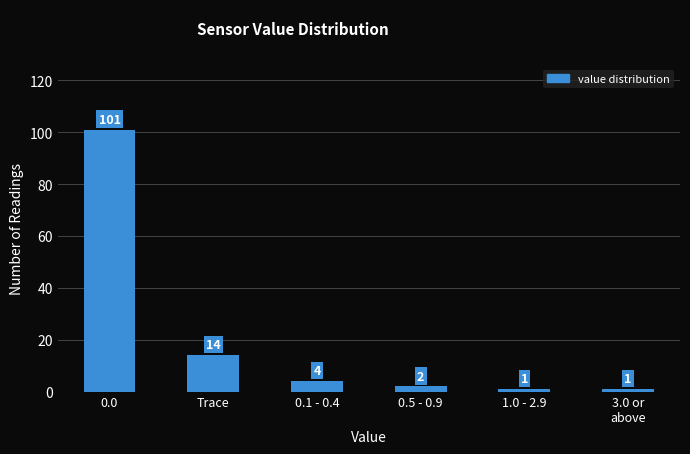

Reading right to left, what are all the values shown in this chart?

1	1	2	4	14	101